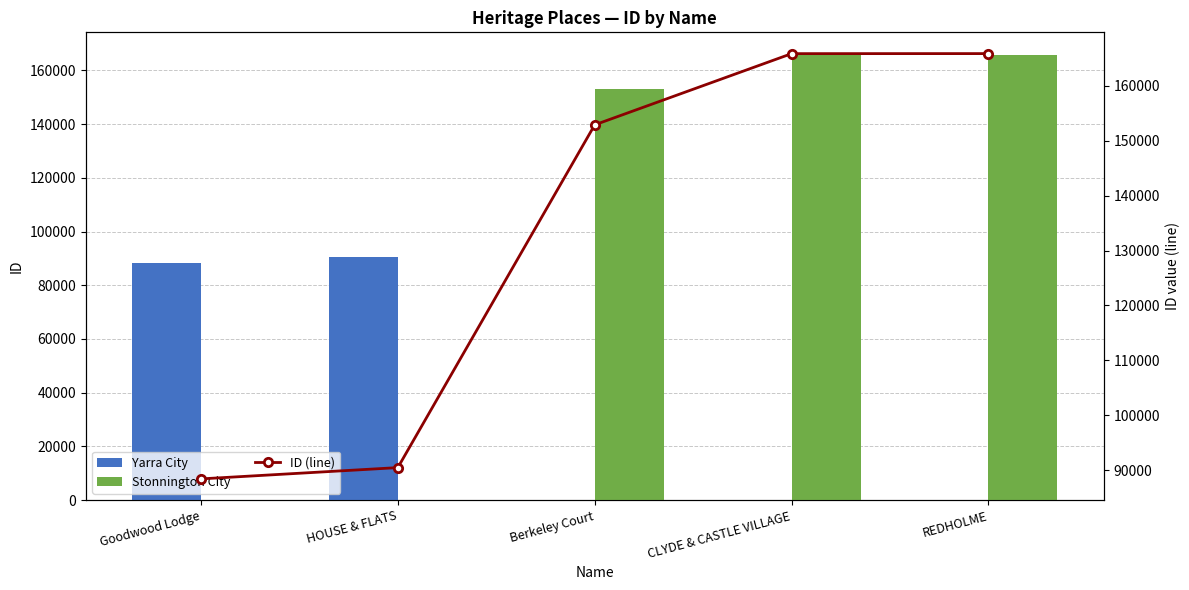

How many values in the Yarra City series exceed 0?

2